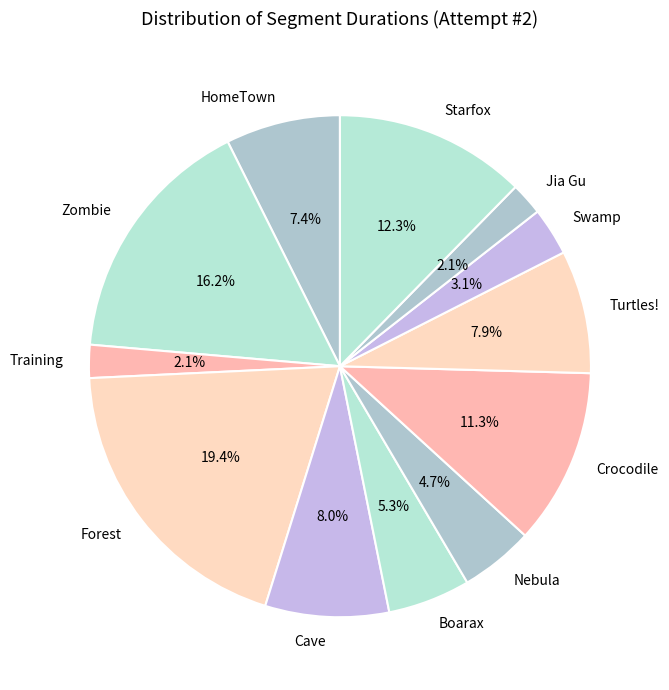

Combined, what portion of the pie is Boarax and Swamp?

8.4%